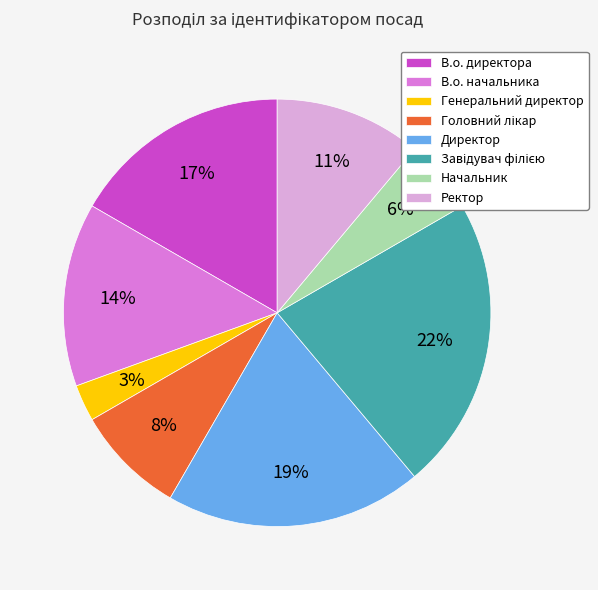

To the nearest percent, what percentage of the pie is Генеральний директор?

3%